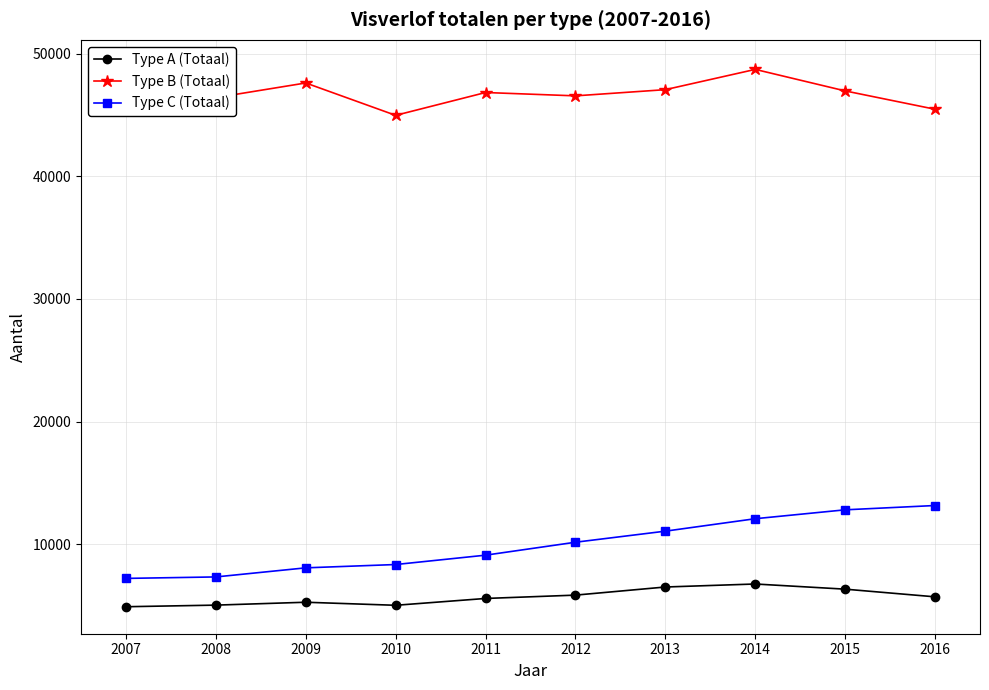

The Type C (Totaal) series shows 14210 at 2011. True or false?

False